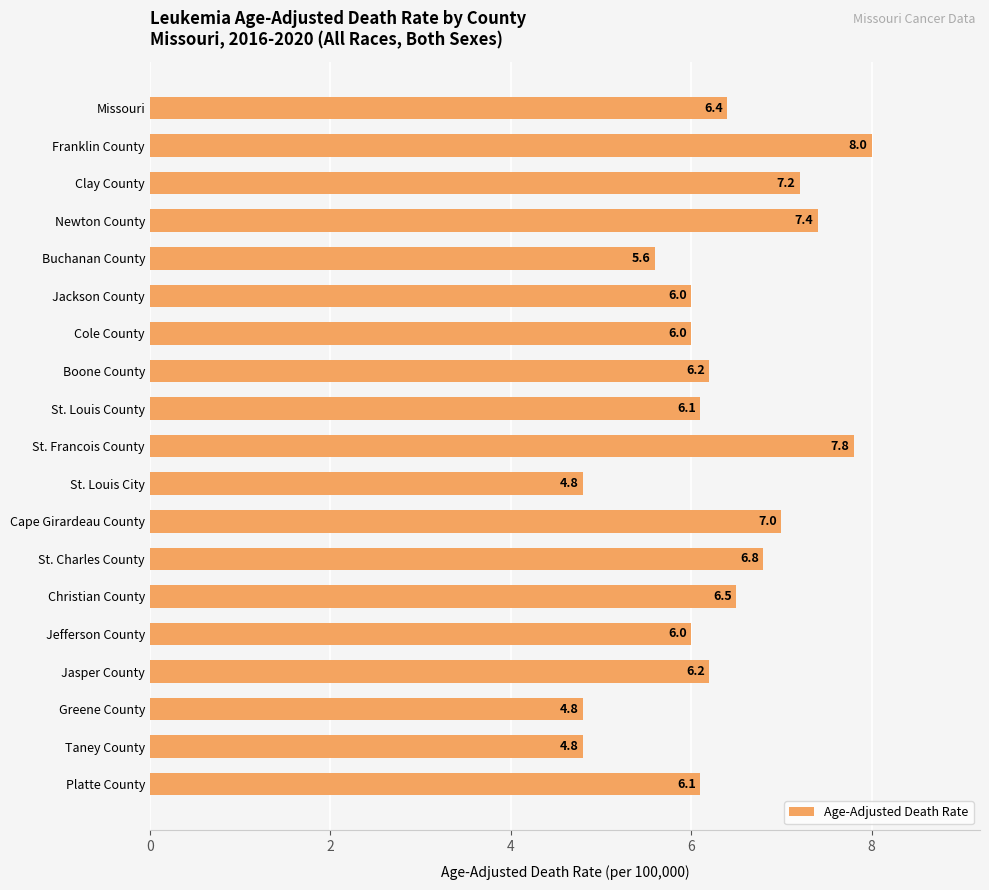

At which category does the chart reach its peak across all series?

Franklin County